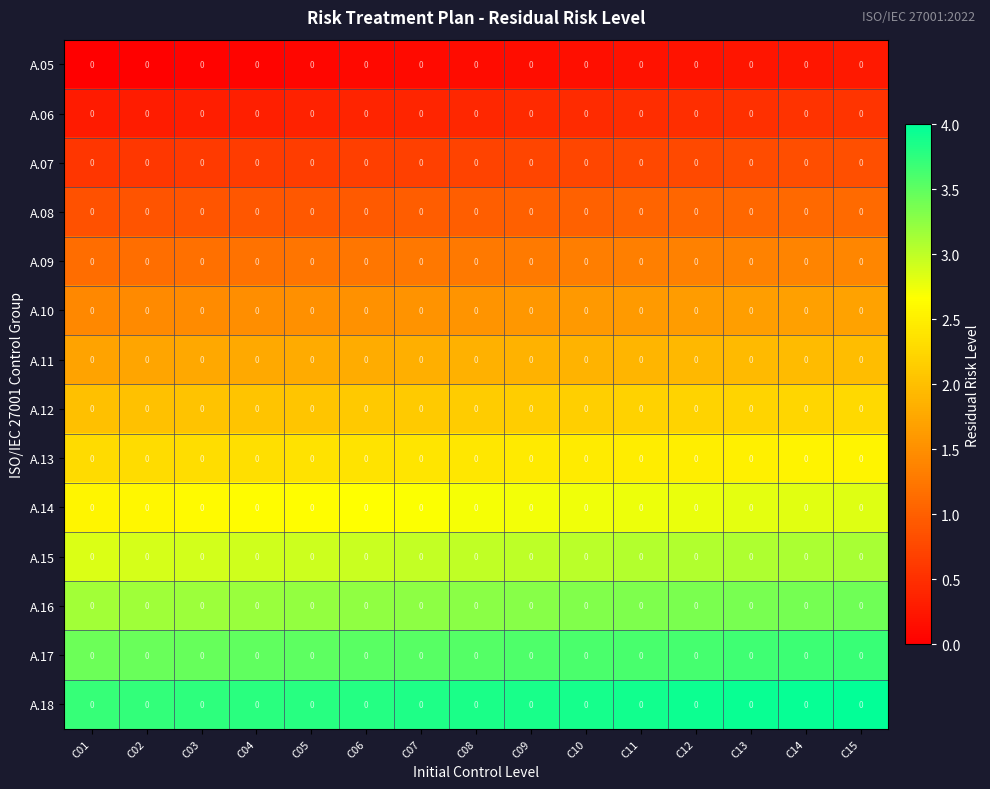

True or false: A.11 has a value of 0.7 at C12.

False